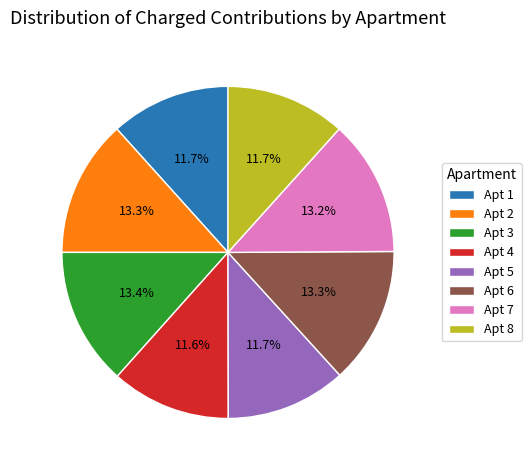

Approximately how many times larger is the value at Apt 2 compared to Apt 7?

1.0